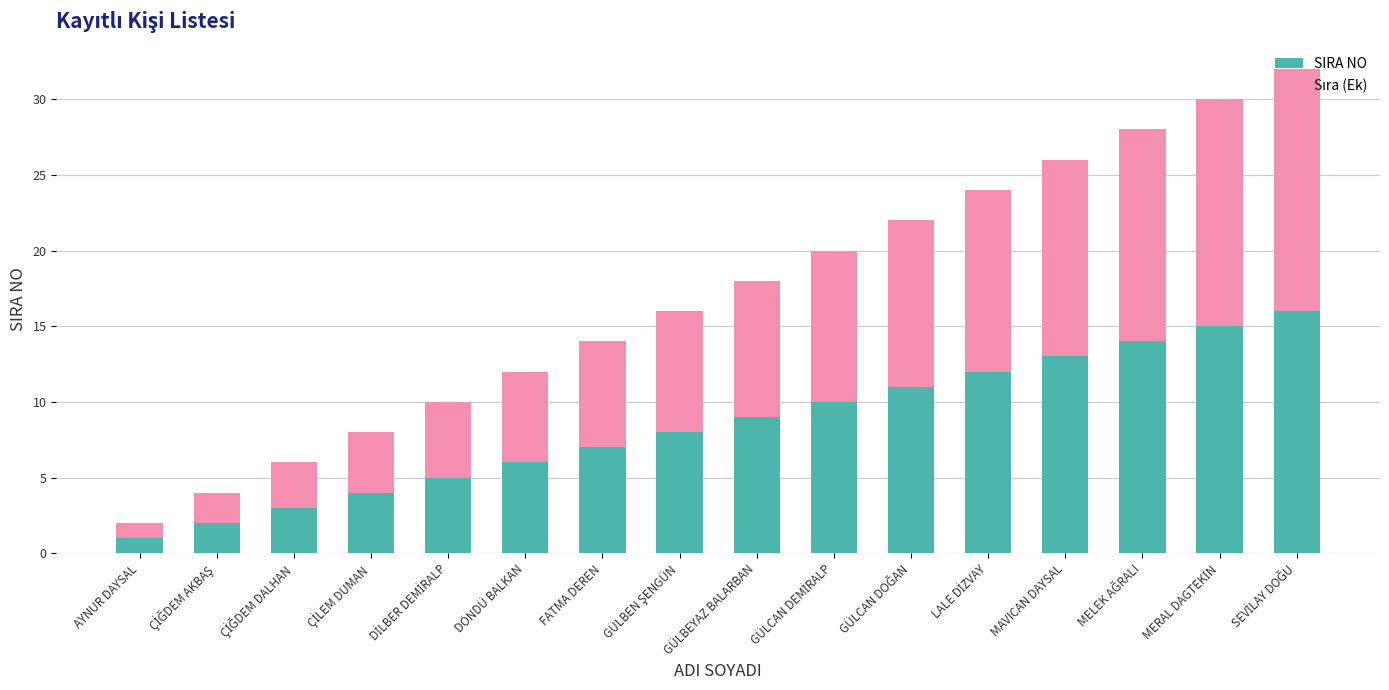

Which category has the lowest value in the SIRA NO series?

AYNUR DAYSAL